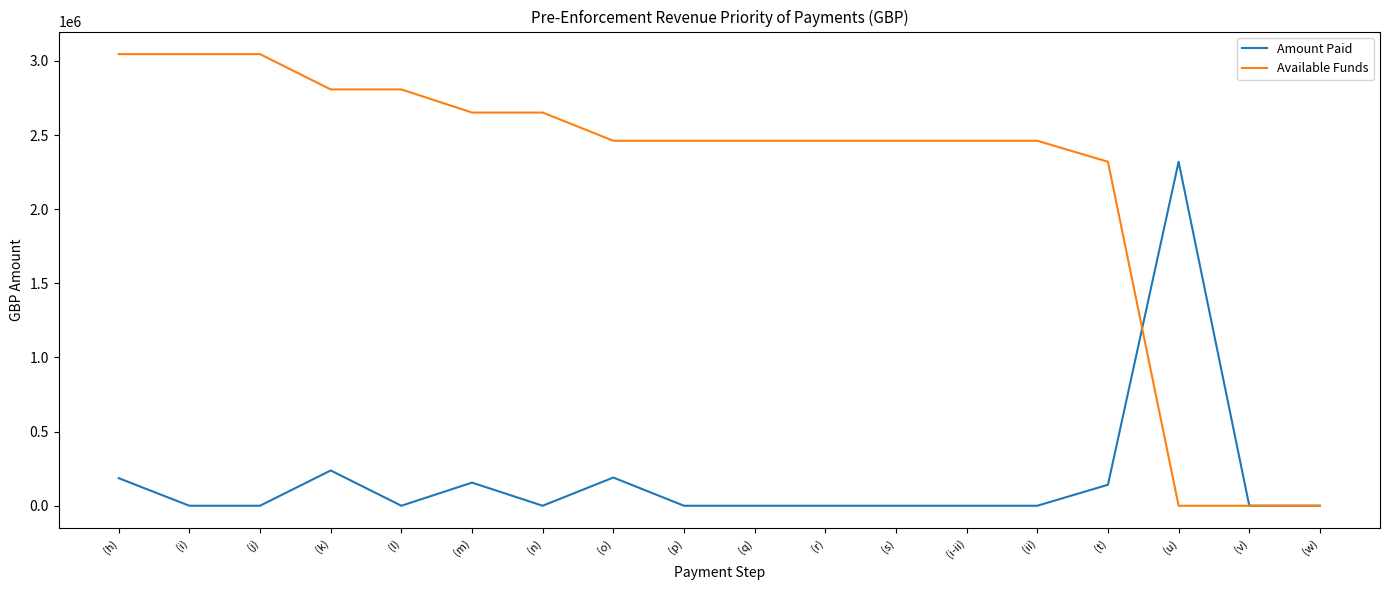

What is the difference between the highest and lowest values at (u)?

2319823.0